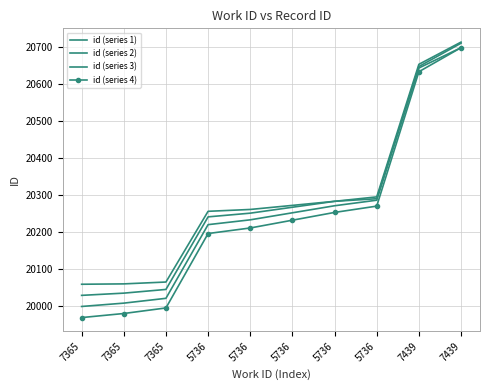

What is the difference between the maximum and minimum values in the id (series 3) series?

711